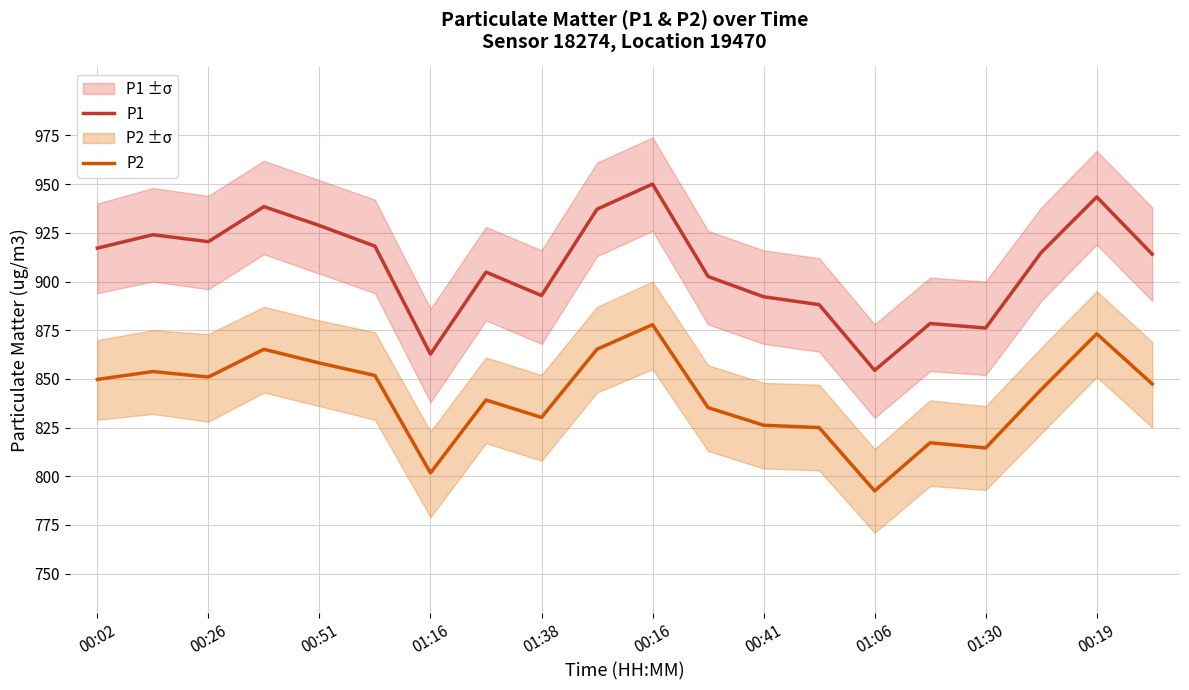

At which label does P2 reach its minimum?

01:06